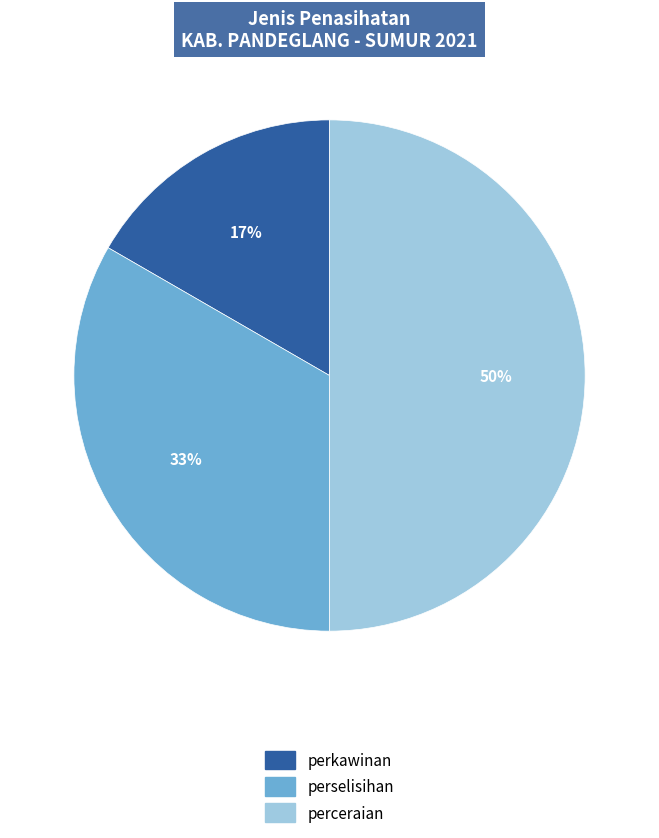

Which has a higher value, perselisihan or perceraian?

perceraian